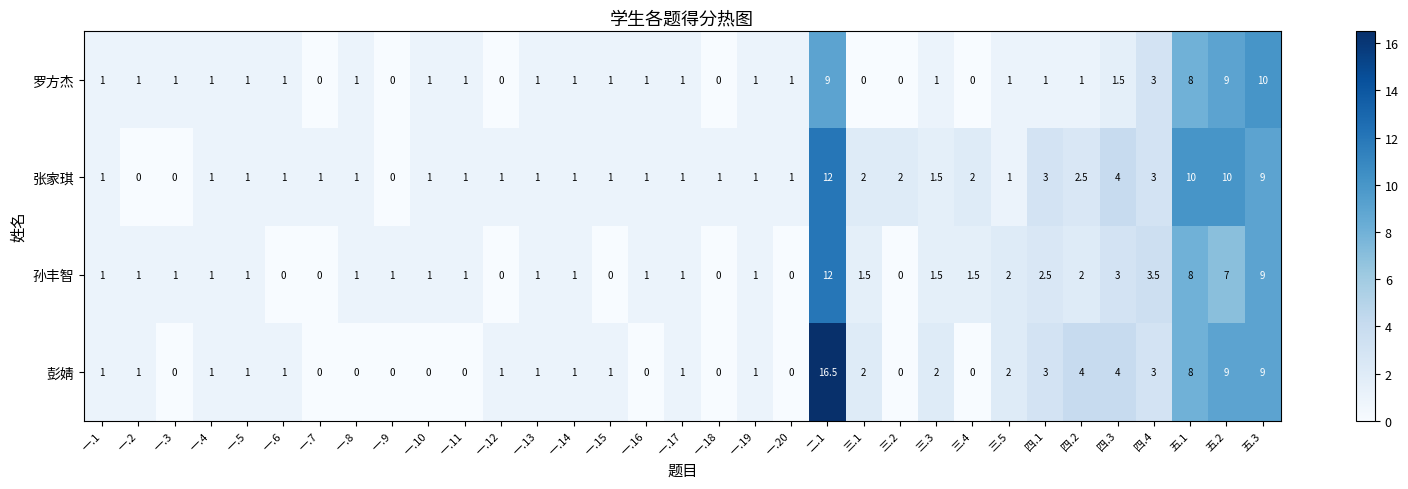

The 张家琪 series shows 2.7 at 三.4. True or false?

False